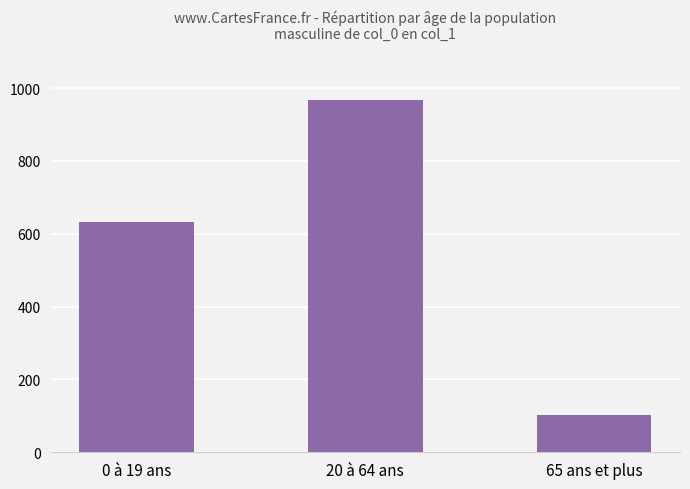

List the labels in order of value, largest first.

20 à 64 ans, 0 à 19 ans, 65 ans et plus